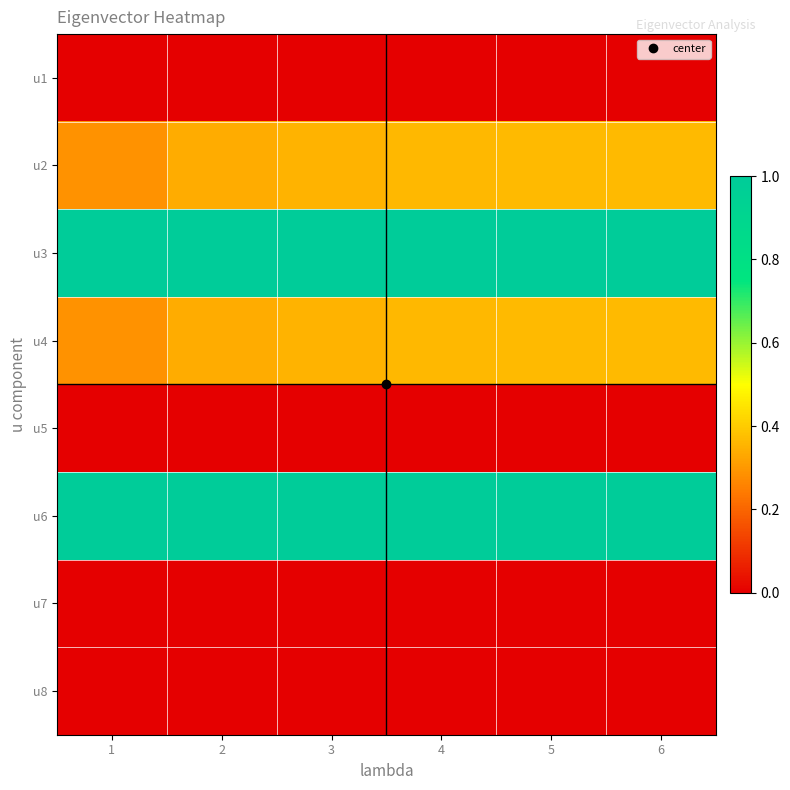

Which has a higher value, 1 or 3?

1